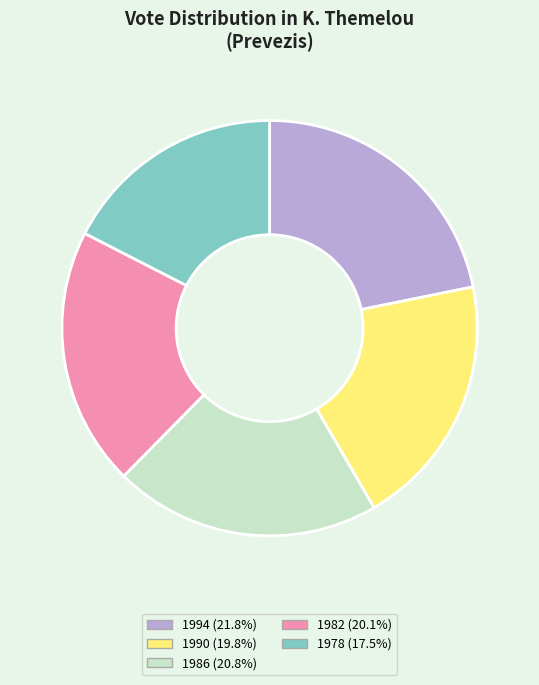

Is there a majority slice in this chart?

No